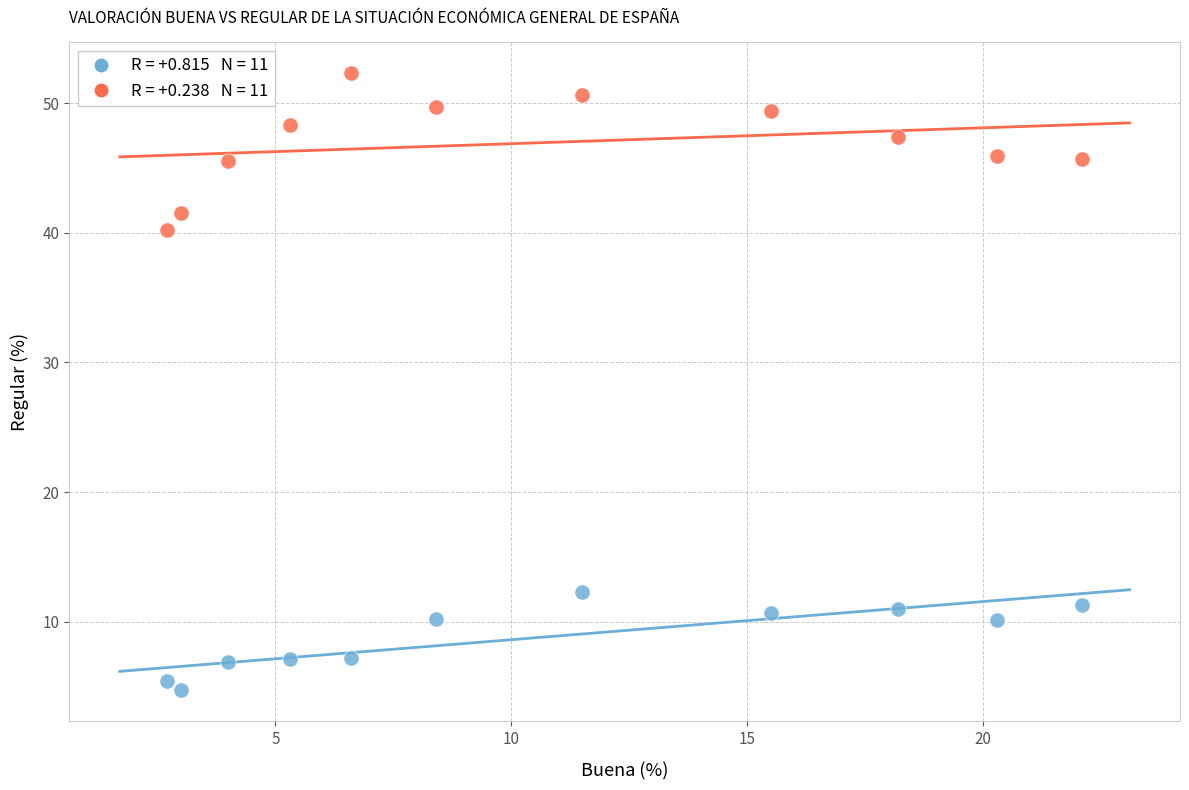

Across all series, what Y value is closest to 28?

40.2